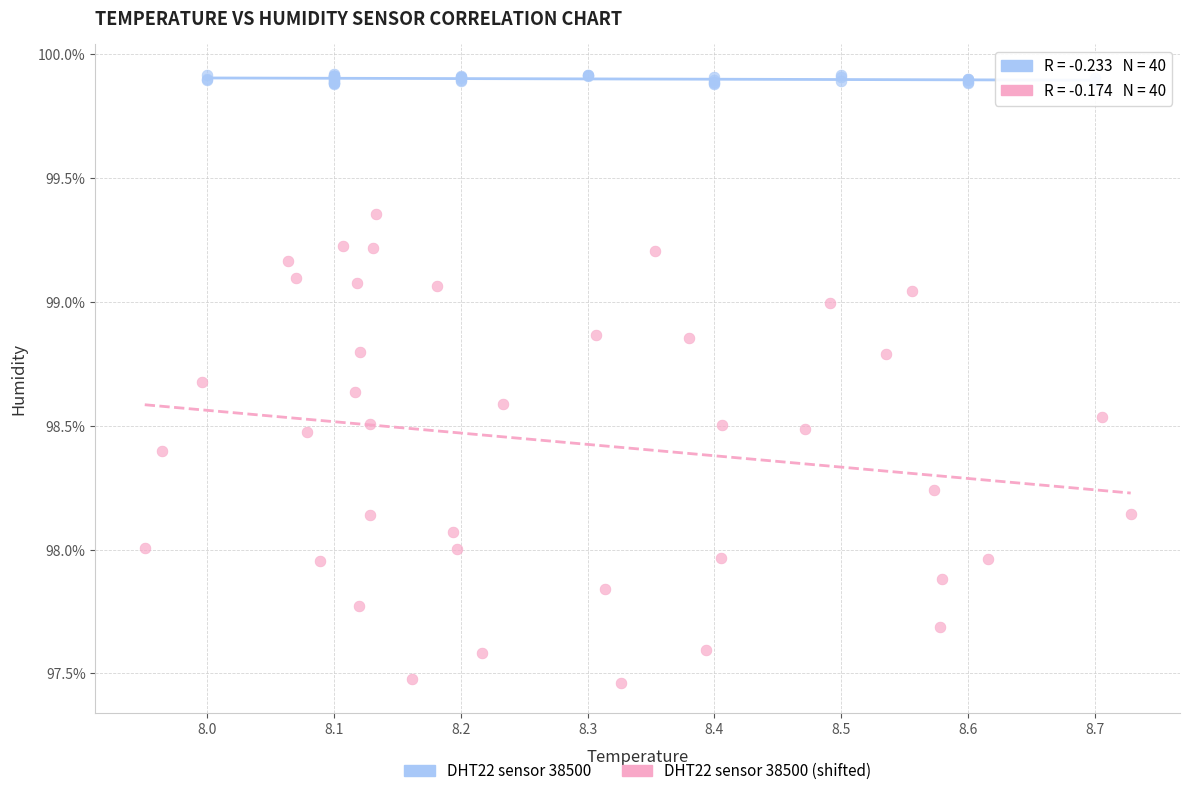

Which series has the largest Y range (max minus min)?

DHT22 sensor 38500 (shifted)